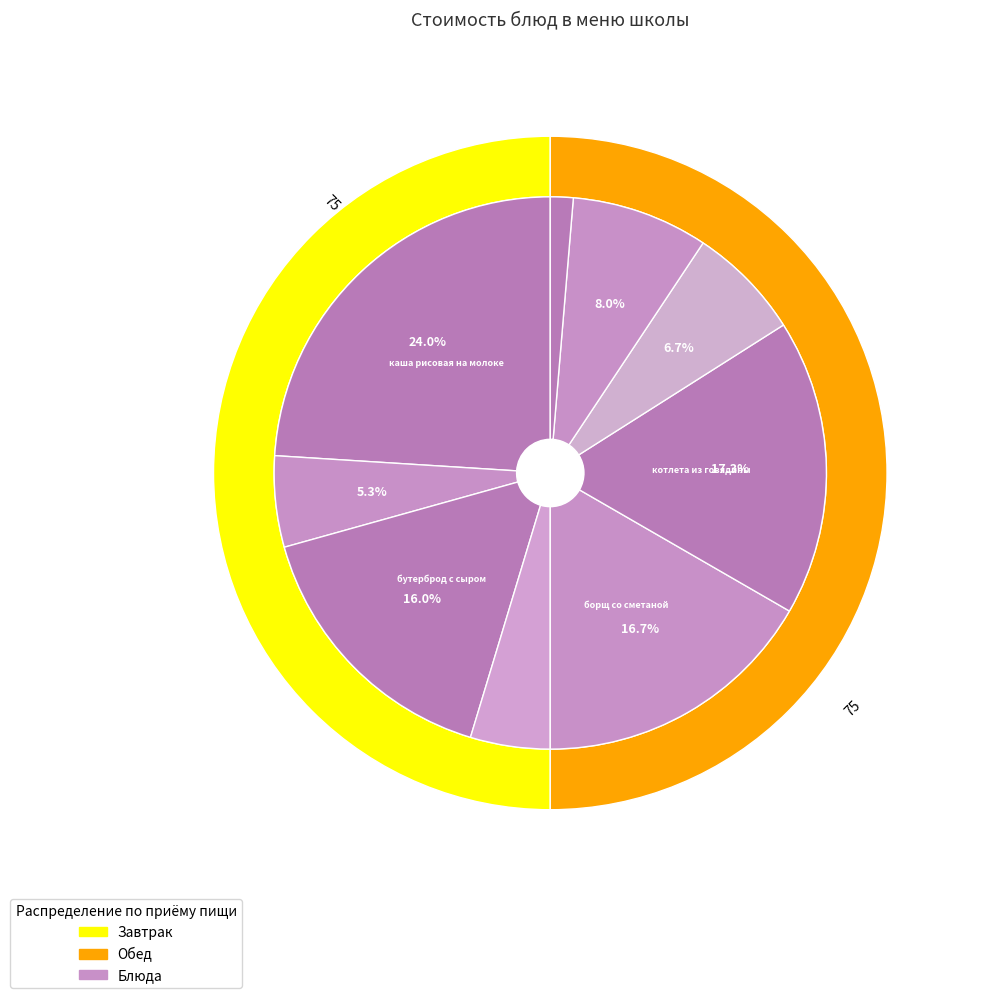

Which category has the smallest portion of the pie?

хлеб ржаной